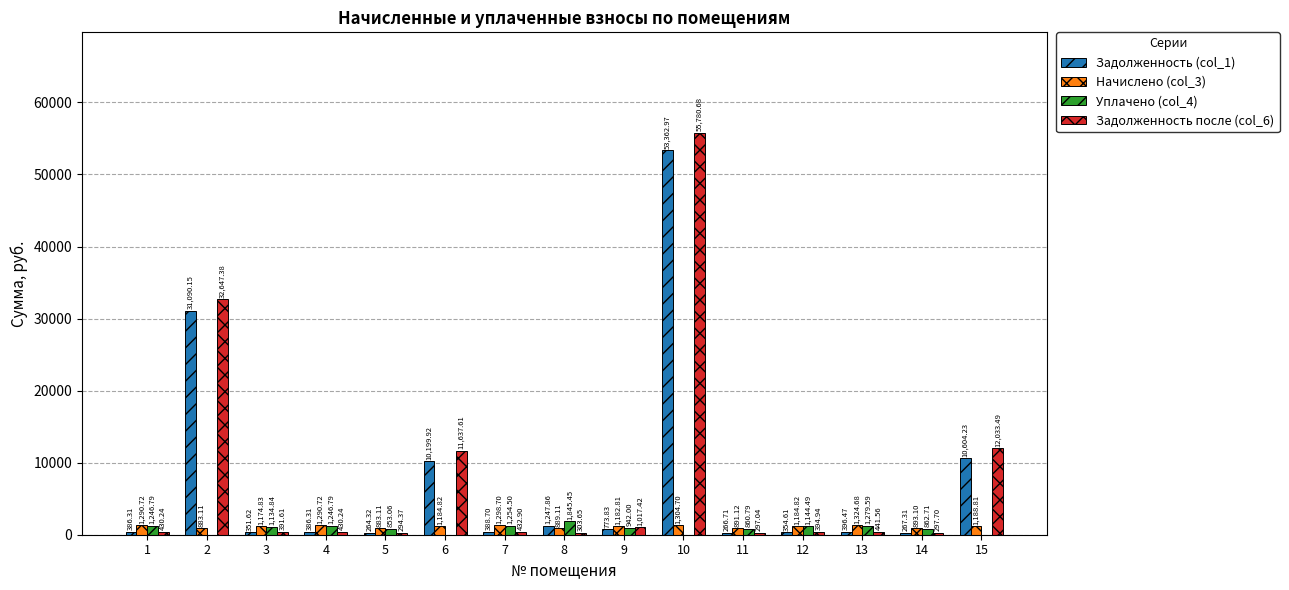

Between 11 and 12, which series saw the biggest shift?

Начислено (col_3)